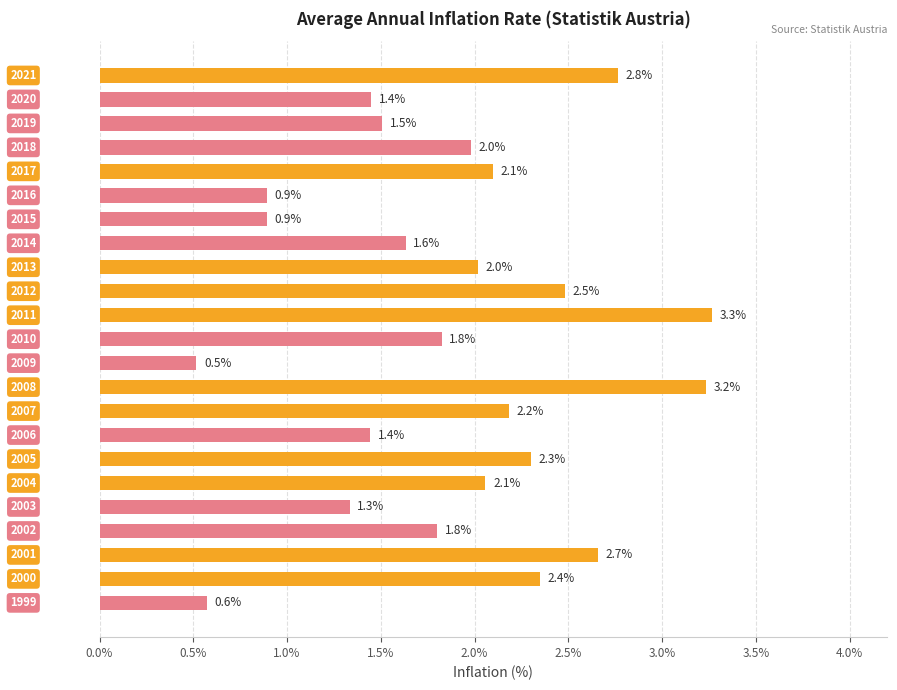

What is the minimum value shown in the chart?

0.5